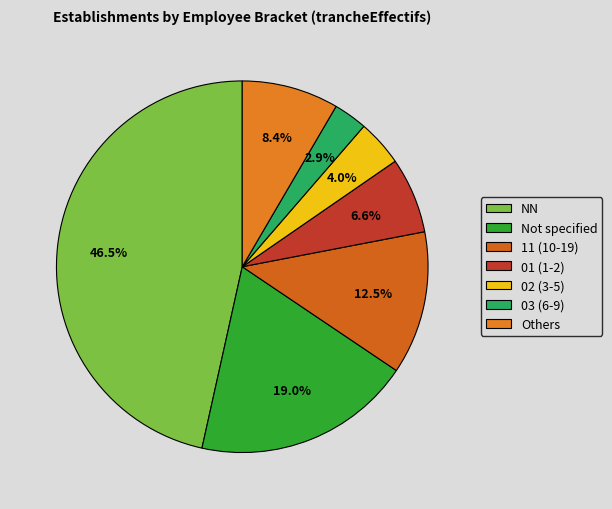

How many slices are in this pie chart?

7